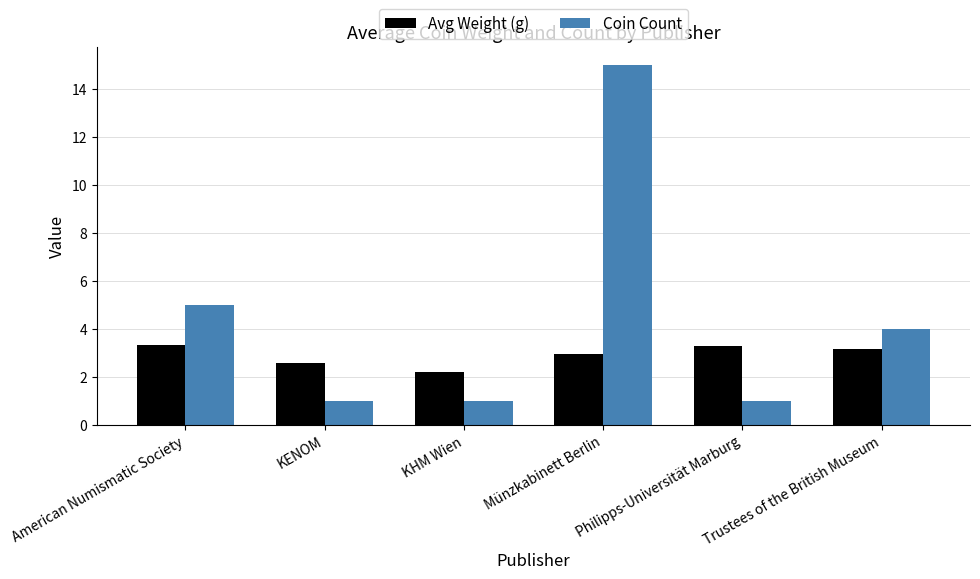

Count the number of data series in this chart.

2